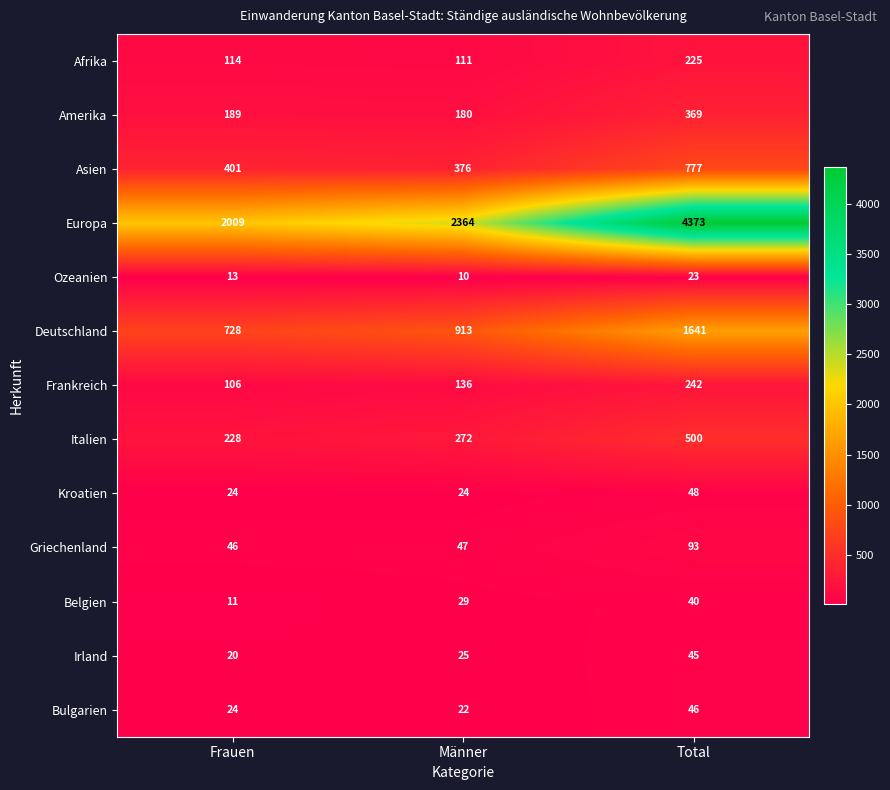

What is the difference between the maximum and minimum values in the Asien series?

401